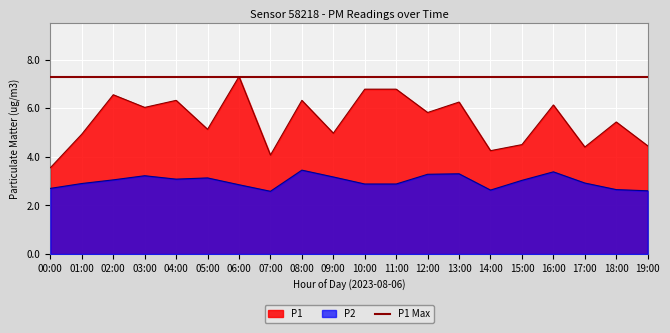

Where is the first local minimum for P2?

04:00